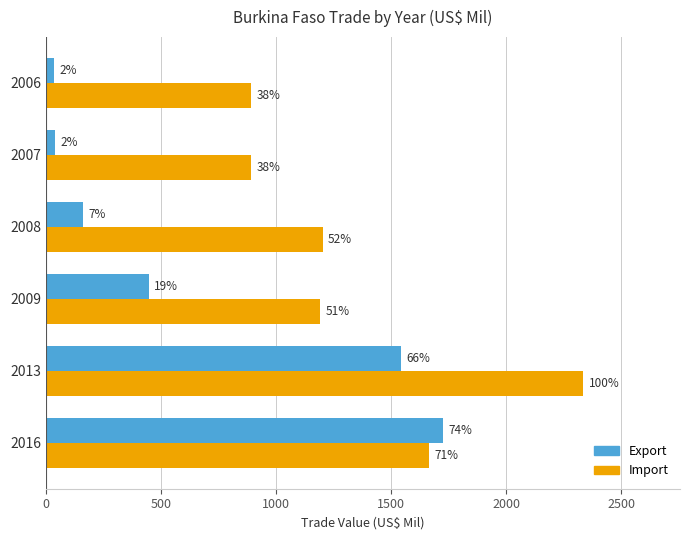

What are all the series names shown in the legend?

Export, Import